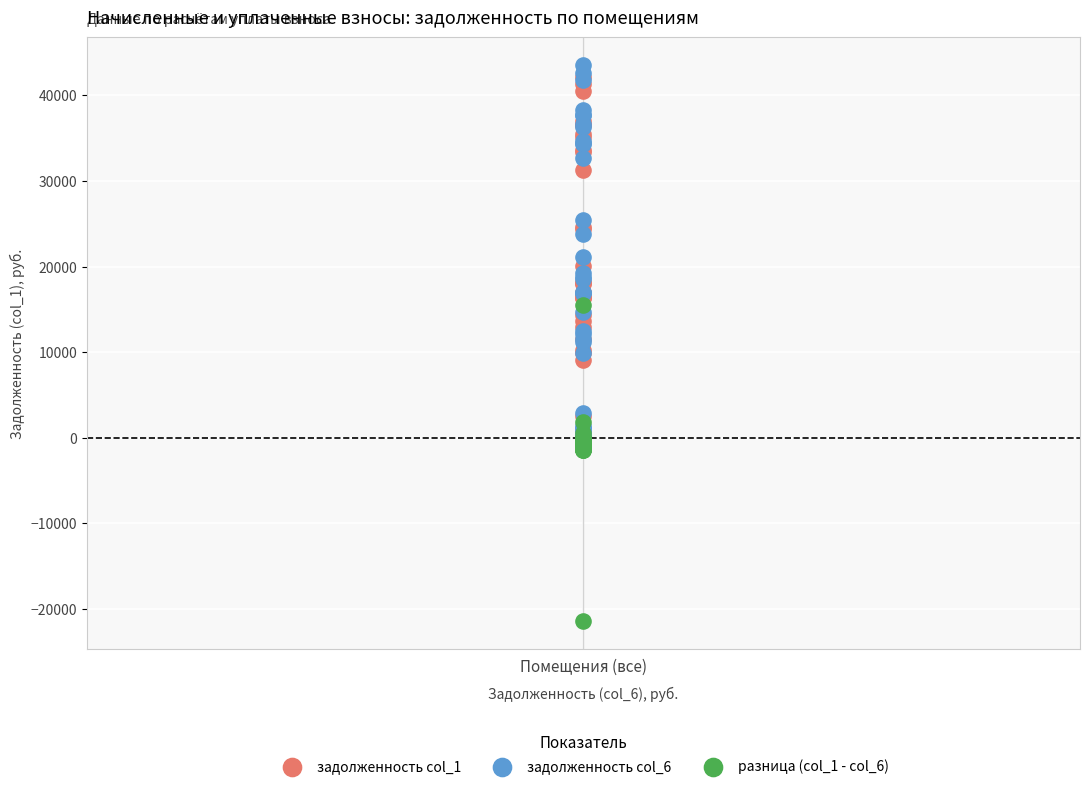

What are all the series names shown in the legend?

задолженность col_1, задолженность col_6, разница (col_1 - col_6)